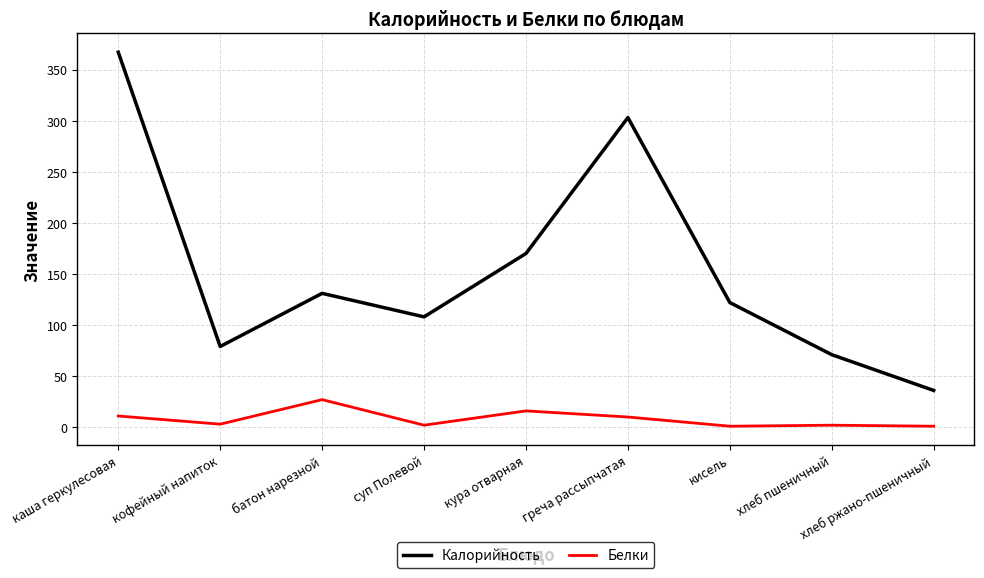

Between каша геркулесовая and кисель, which series saw the biggest shift?

Калорийность